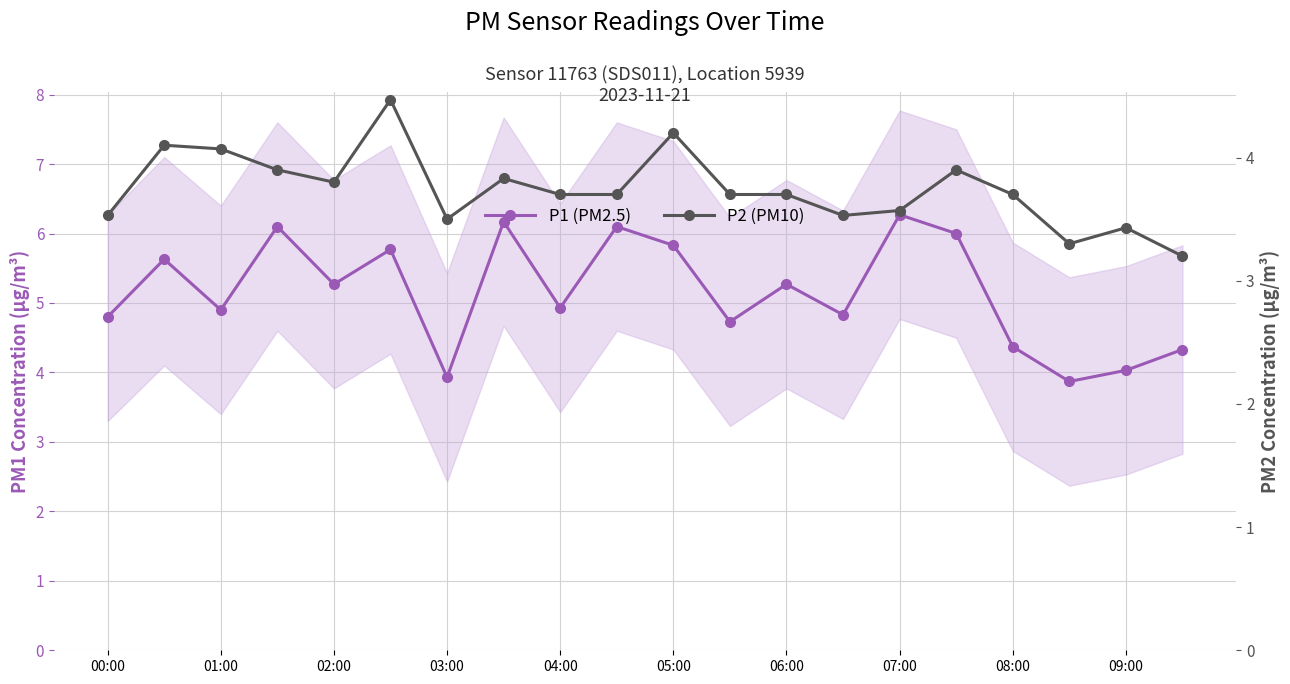

Is the value of P2 (PM10) at 08:00 greater than the value of P1 (PM2.5) at 05:00?

No